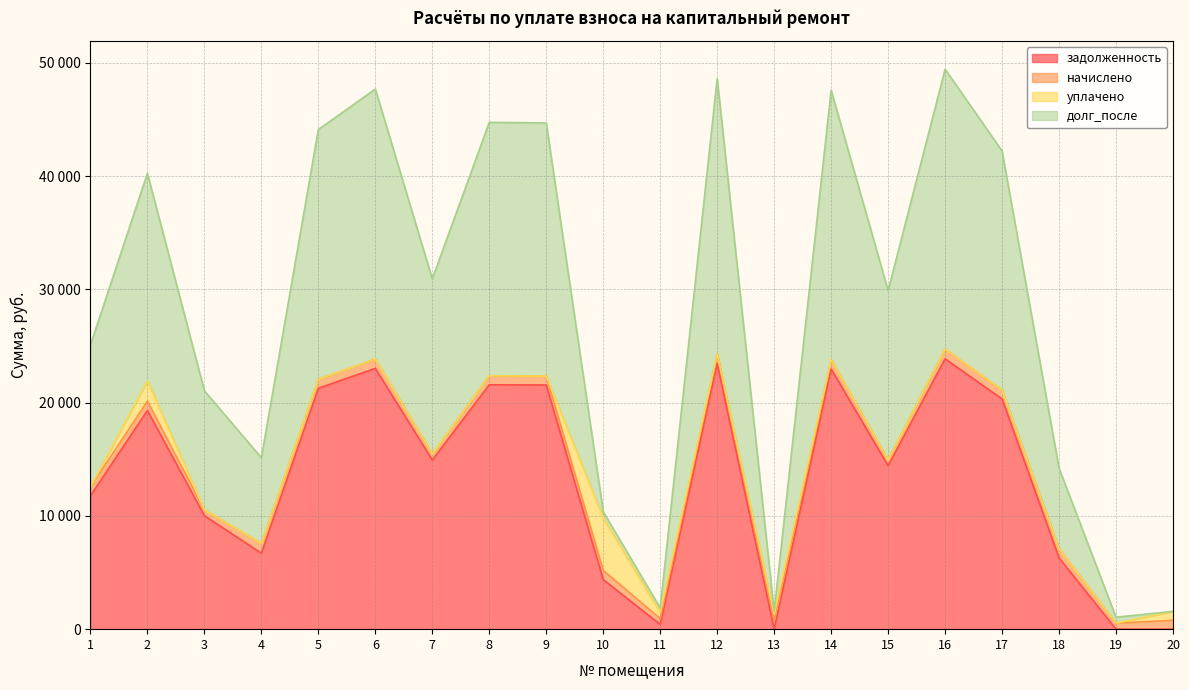

How many data points in задолженность are less than 14929?

10